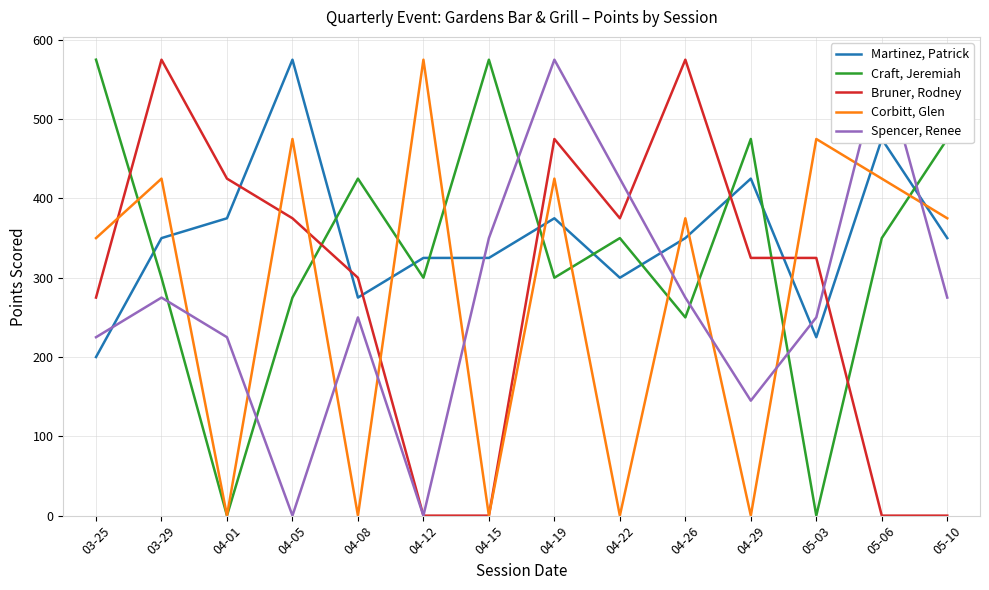

Which series has the largest total across all categories?

Martinez, Patrick